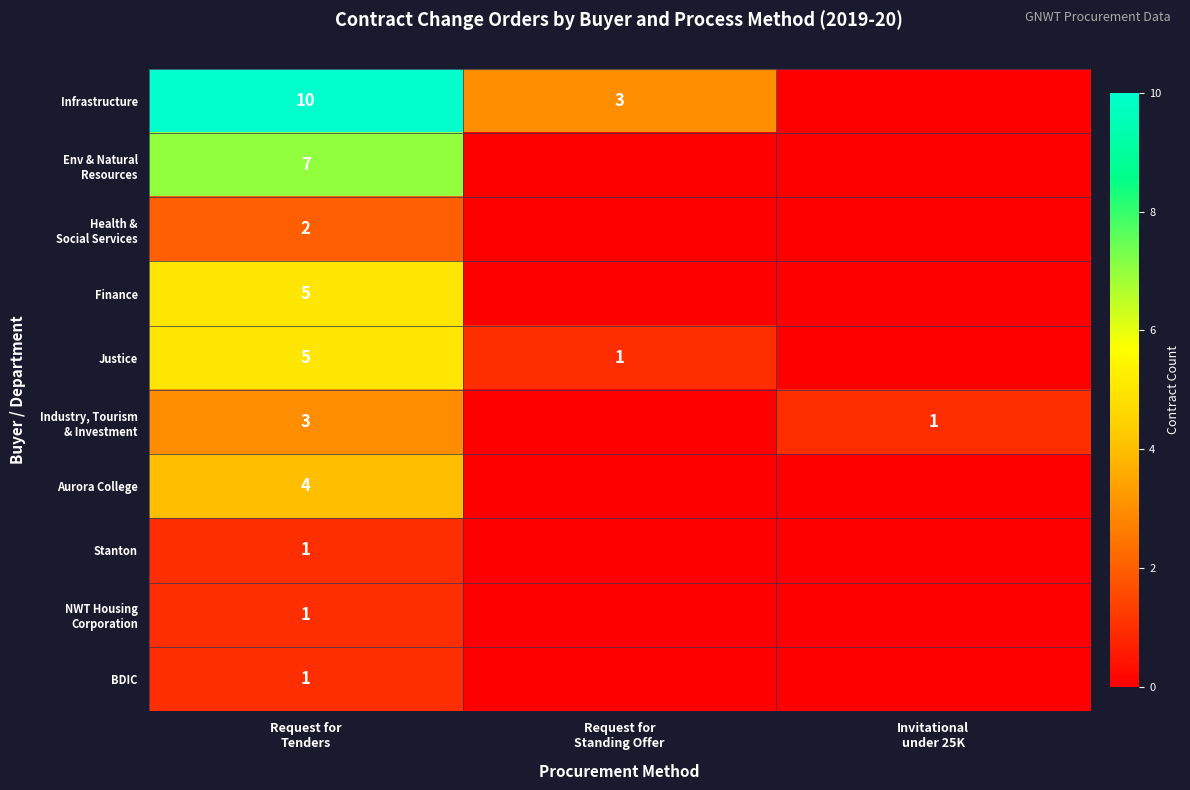

How many Industry, Tourism & Investment values are between 0 and 3?

3